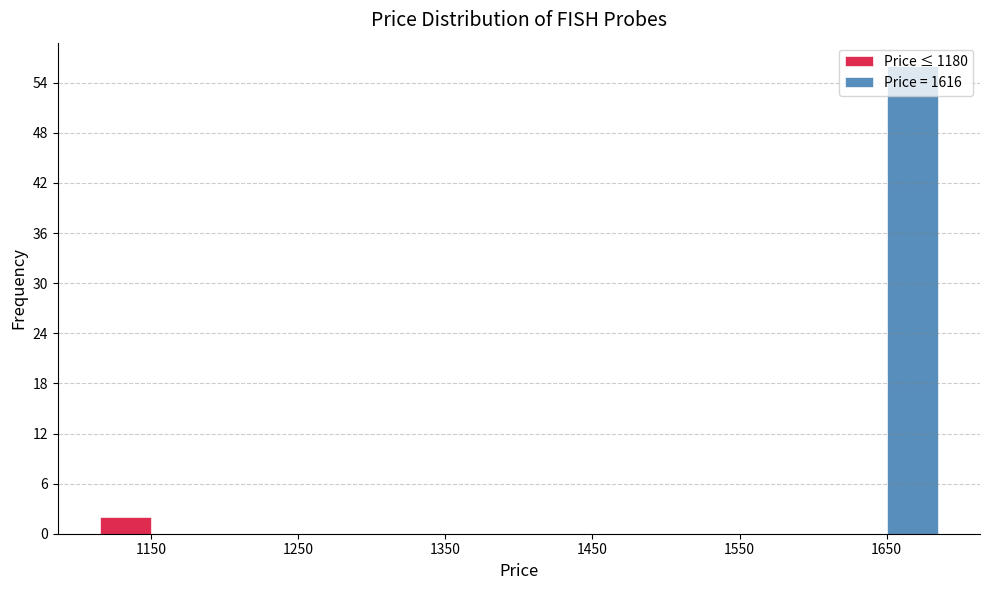

What is the height of the Price ≤ 1180 bar covering 1100 to 1200 on the x-axis? The values are not printed on the chart, so give them approximately, as read against the axis.

2